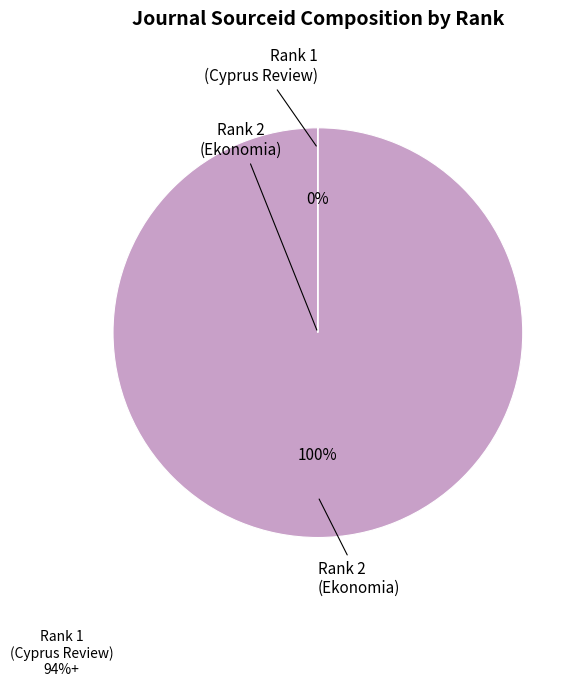

Which category has the smallest portion of the pie?

Rank 1 (Cyprus Review)